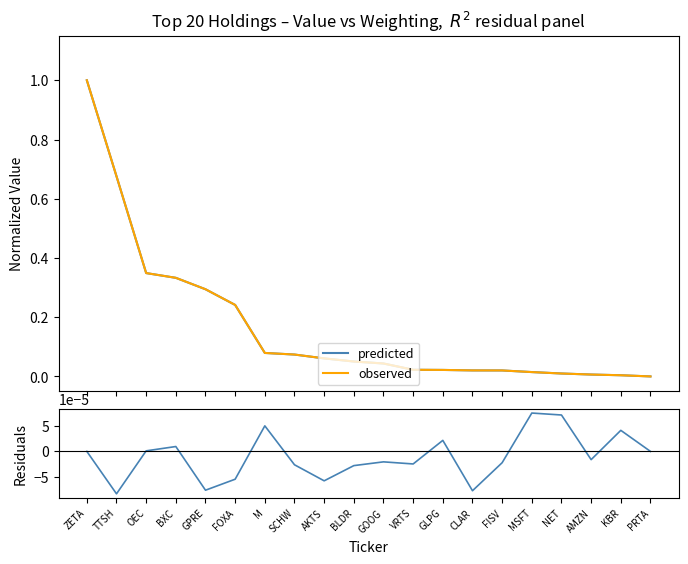

True or false: predicted and residuals intersect in this chart.

False